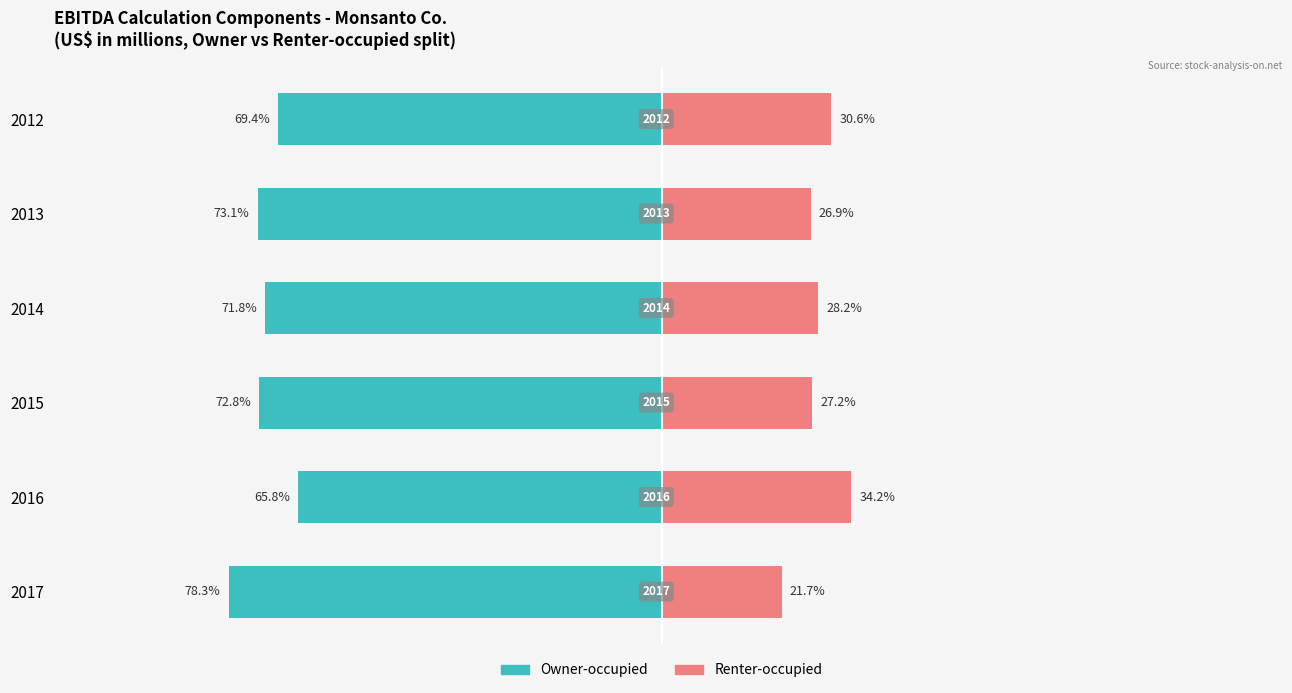

Is it true that Owner-occupied equals -65.8 at 2016?

True